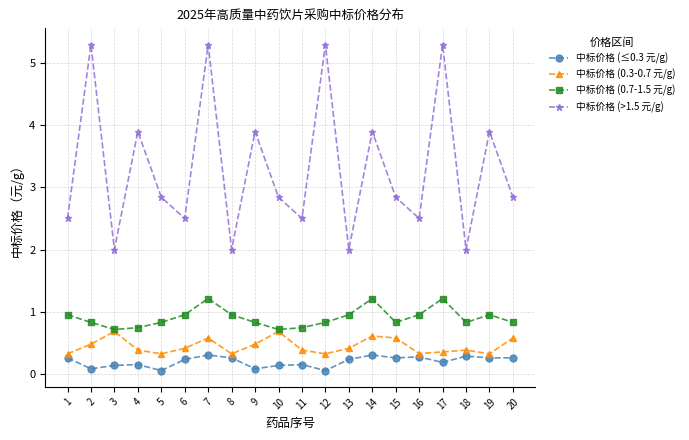

Read the 中标价格 (>1.5 元/g) value at 18.

2.0